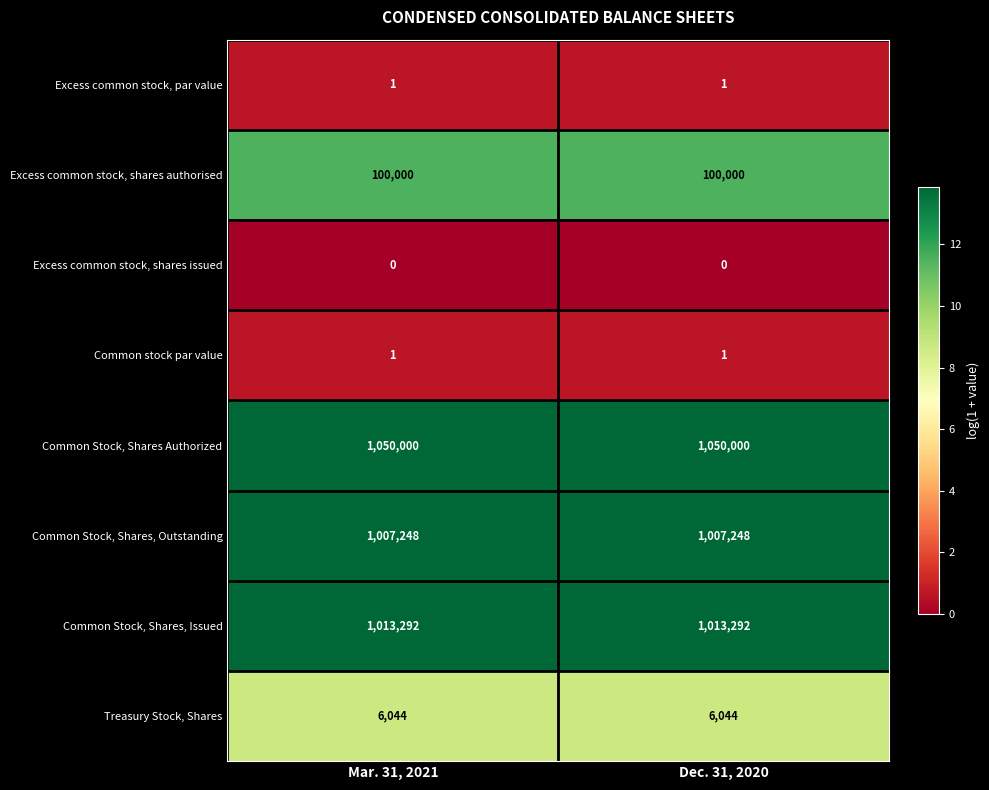

What is the spread (max minus min) of values at Mar. 31, 2021?

1050000